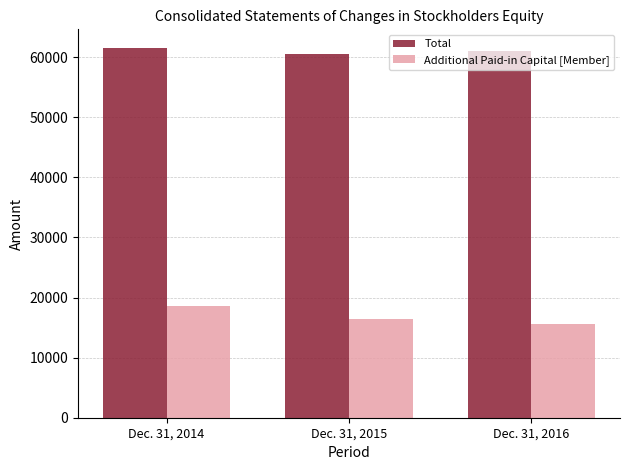

How many Additional Paid-in Capital [Member] values are between 15577 and 18640?

3